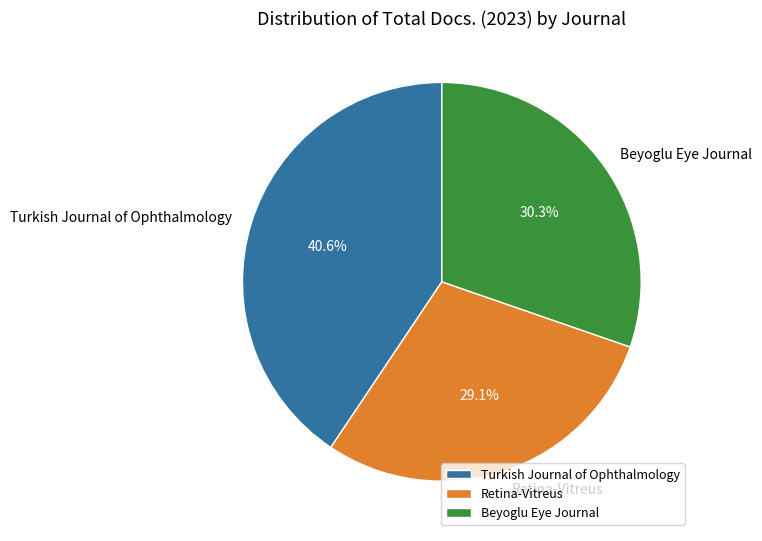

Is it true that Beyoglu Eye Journal is 17% of the pie?

False